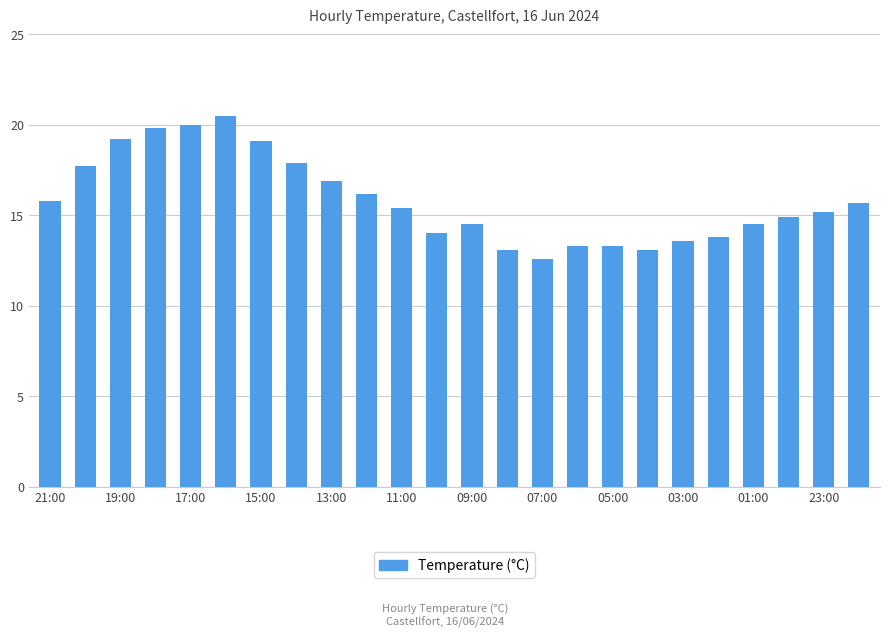

What is the minimum value shown in the chart?

12.6